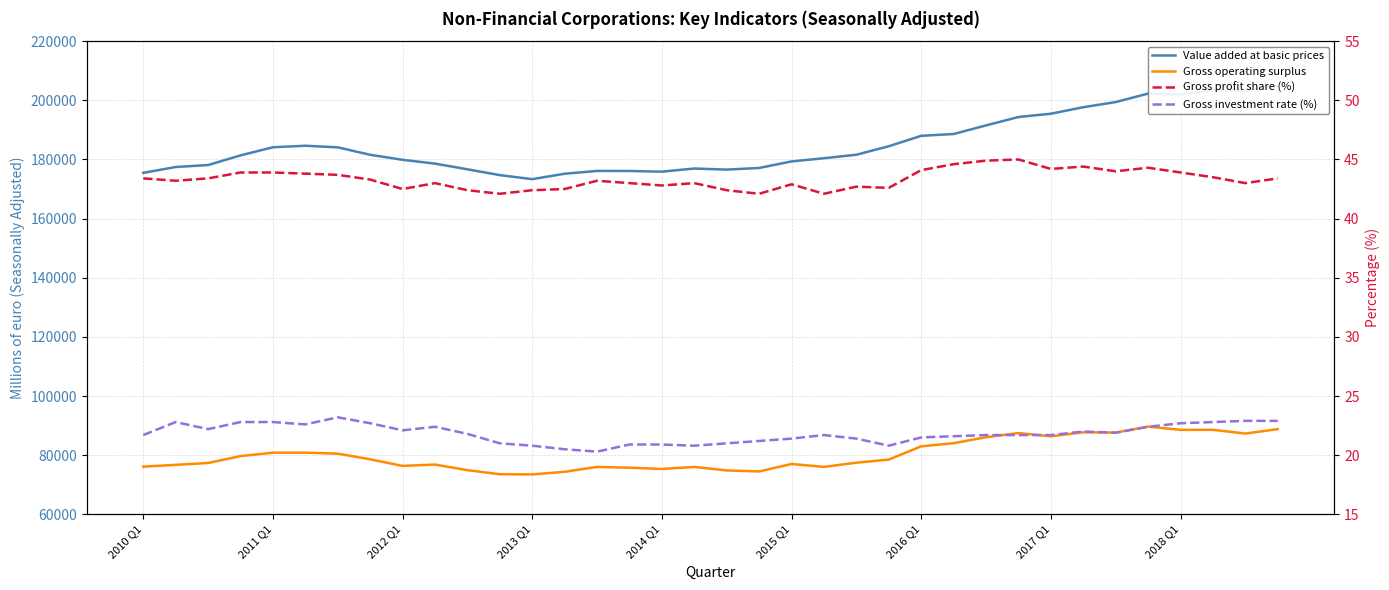

Where is Value added at basic prices nearest to the value 189052?

25